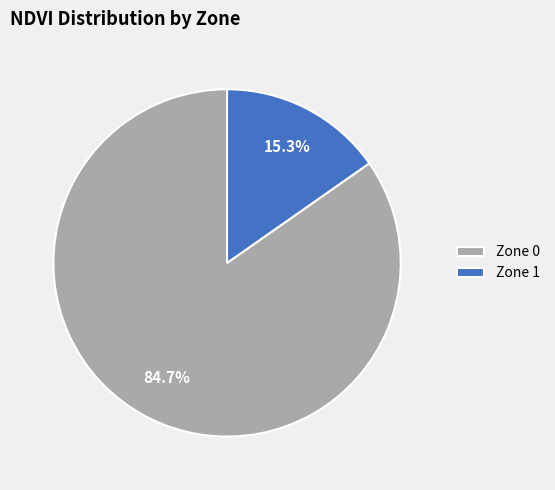

What percentage is the Zone 0 slice, to the nearest percent?

85%